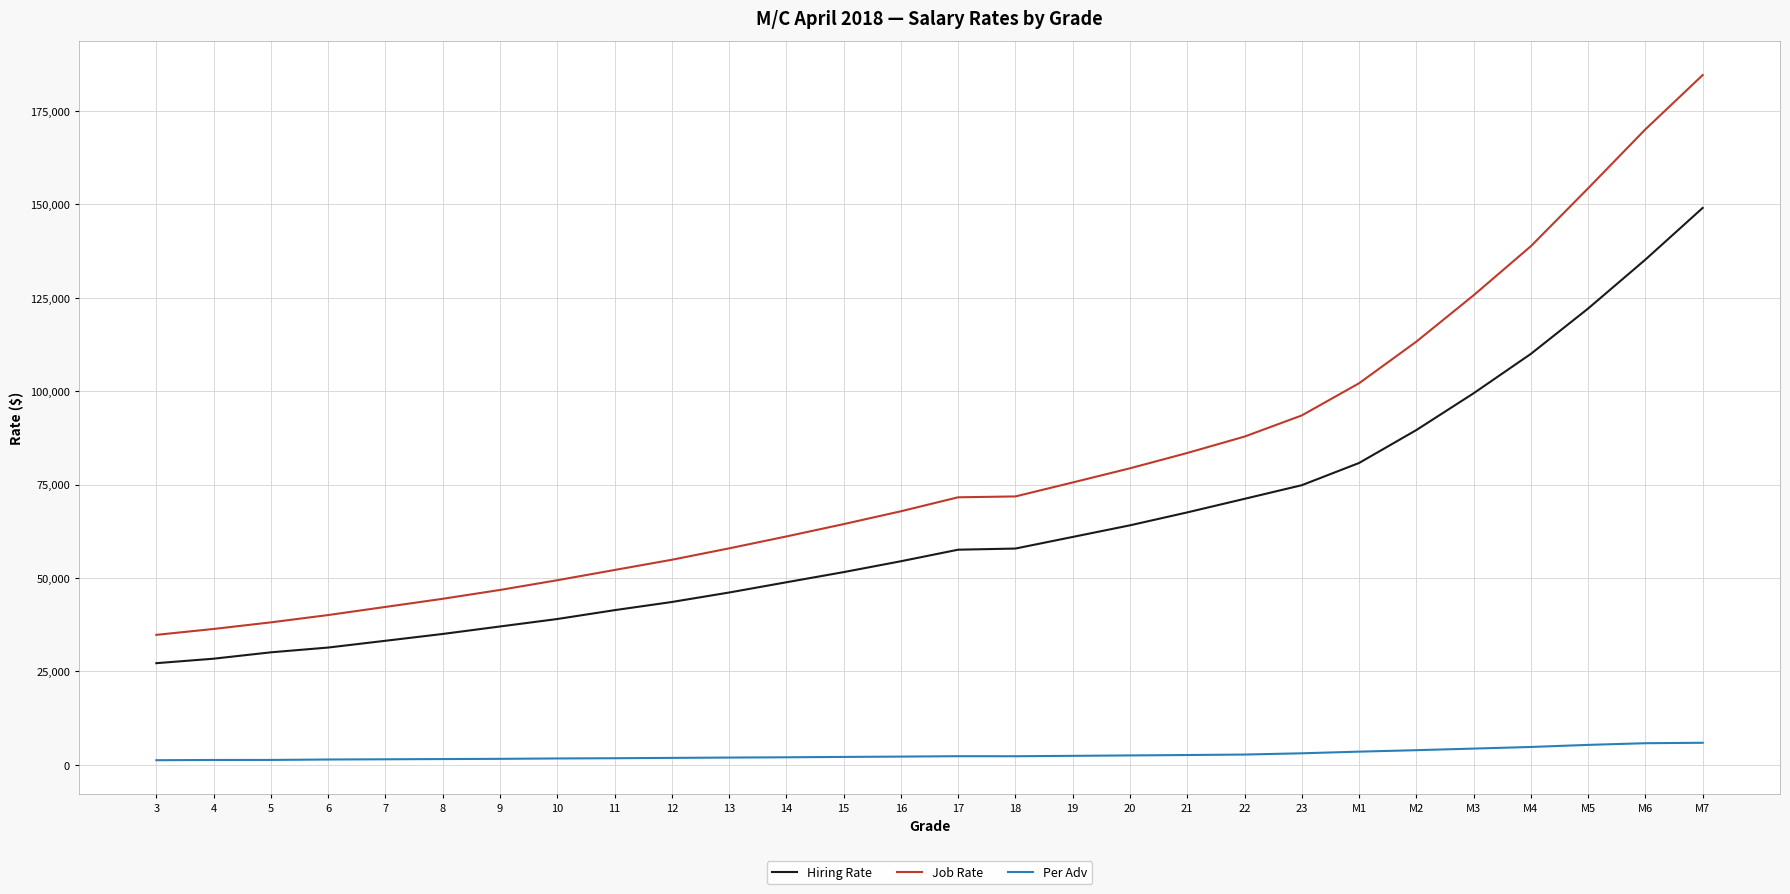

Which series has the largest total across all categories?

Job Rate